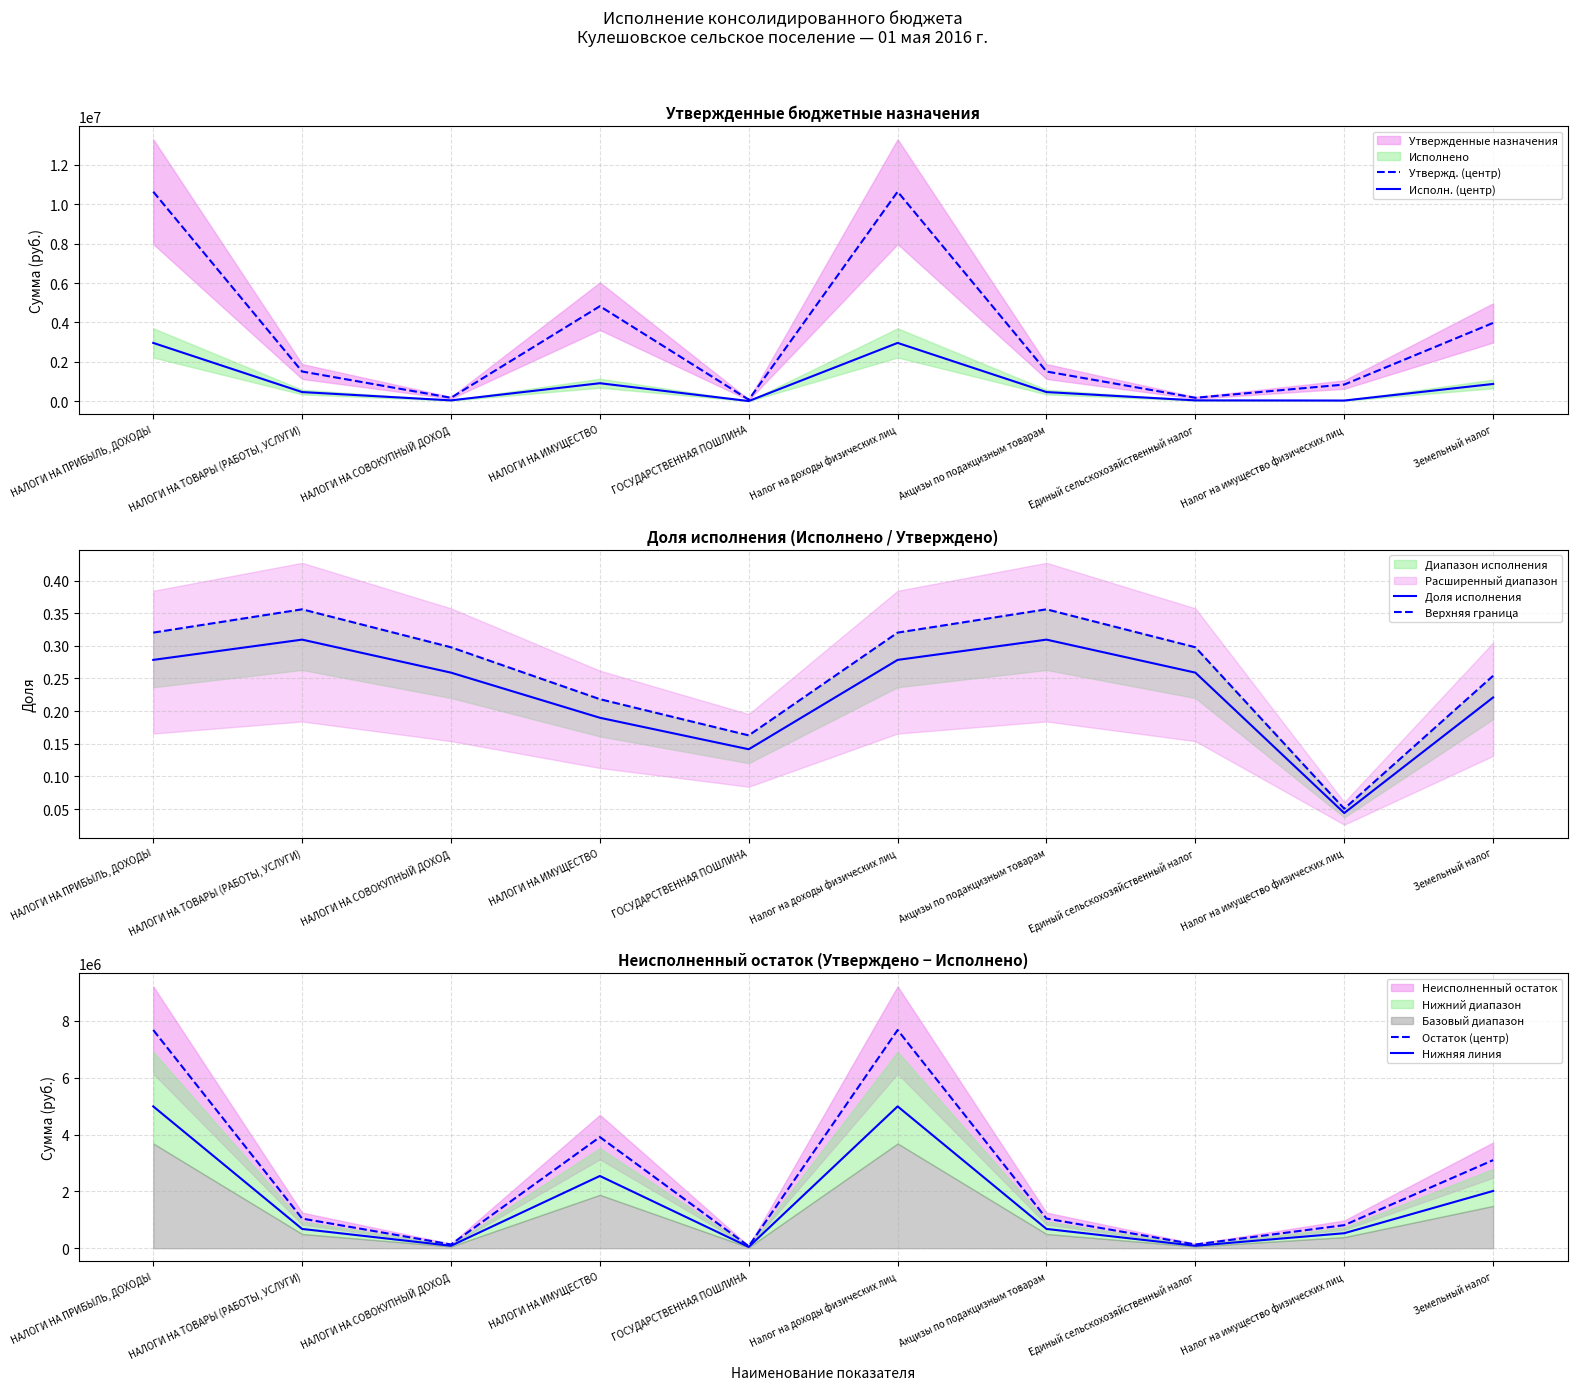

Reading left to right, extract all data points from this chart.

Утвержд. (центр): 10640400.0	1510500.0	177700.0	4827000.0	81000.0	10640400.0	1510500.0	177700.0	848700.0	3978300.0
Исполн. (центр): 2962814.9	467475.7	46013.0	916311.8	11470.0	2962814.9	467475.7	46013.0	37300.8	879011.0
Доля исполнения: 0.3	0.3	0.3	0.2	0.1	0.3	0.3	0.3	0.0	0.2
Верхняя граница: 0.3	0.4	0.3	0.2	0.2	0.3	0.4	0.3	0.1	0.3
Остаток (центр): 7677585.1	1043024.3	131687.0	3910688.2	69530.0	7677585.1	1043024.3	131687.0	811399.2	3099289.0
Нижняя линия: 4990430.3	677965.8	85596.6	2541947.3	45194.5	4990430.3	677965.8	85596.6	527409.5	2014537.8